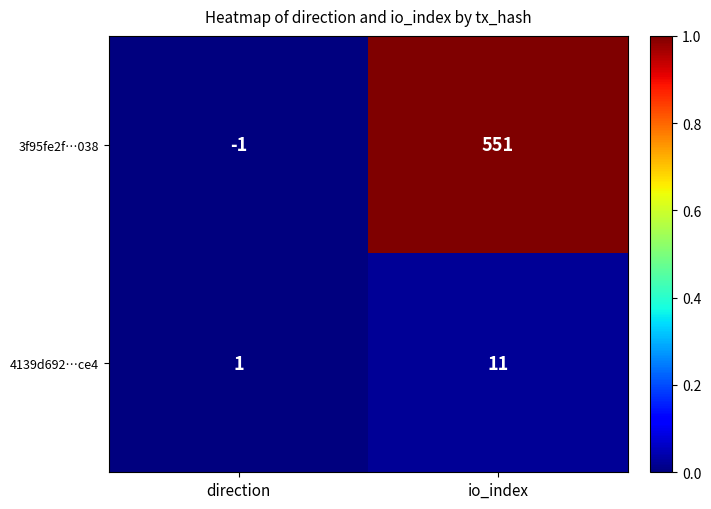

At which category is the sum across all series the highest?

io_index